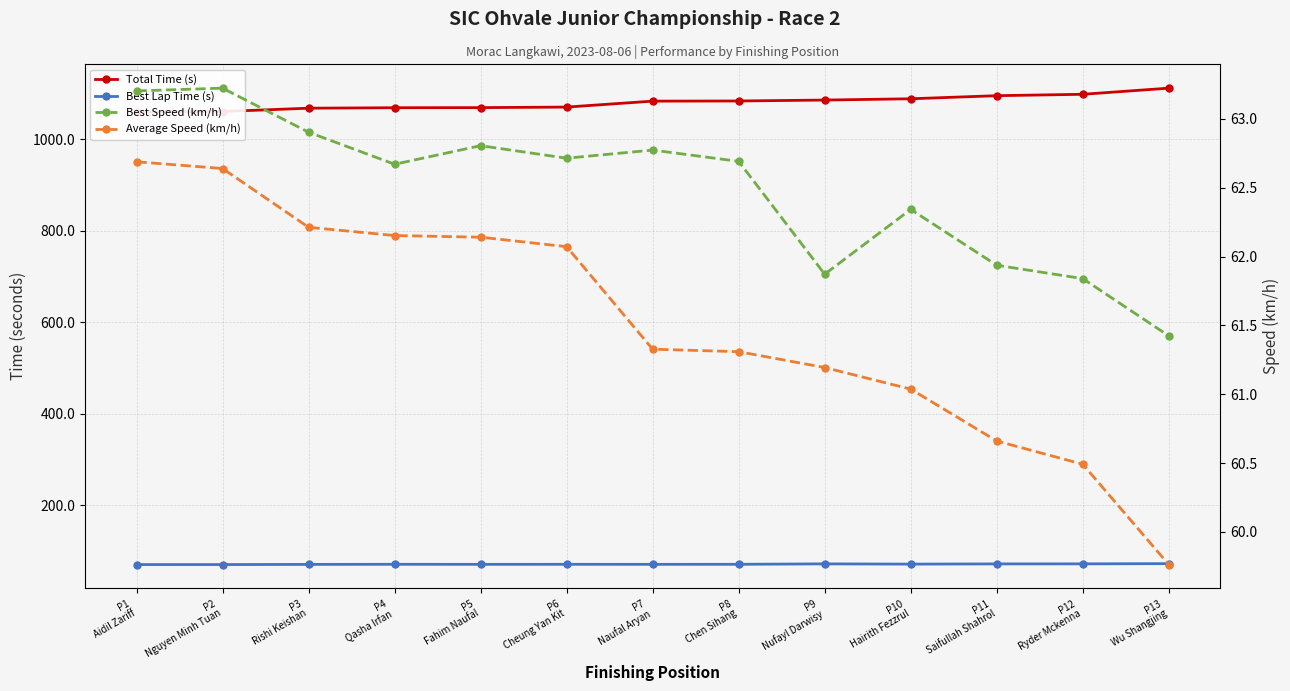

Reading left to right, what are all the values shown in this chart?

Total Time (s): P1
Aidil Zariff=1059.5	P2
Nguyen Minh Tuan=1060.3	P3
Rishi Keishan=1067.6	P4
Qasha Irfan=1068.6	P5
Fahim Naufal=1068.9	P6
Cheung Yan Kit=1070.1	P7
Naufal Aryan=1083.0	P8
Chen Sihang=1083.4	P9
Nufayl Darwisy=1085.4	P10
Hairith Fezzrul=1088.2	P11
Saifullah Shahrol=1095.0	P12
Ryder Mckenna=1098.0	P13
Wu Shangjing=1111.4
Best Lap Time (s): P1
Aidil Zariff=70.1	P2
Nguyen Minh Tuan=70.0	P3
Rishi Keishan=70.4	P4
Qasha Irfan=70.7	P5
Fahim Naufal=70.5	P6
Cheung Yan Kit=70.6	P7
Naufal Aryan=70.5	P8
Chen Sihang=70.6	P9
Nufayl Darwisy=71.6	P10
Hairith Fezzrul=71.0	P11
Saifullah Shahrol=71.5	P12
Ryder Mckenna=71.6	P13
Wu Shangjing=72.1
Best Speed (km/h): P1
Aidil Zariff=63.2	P2
Nguyen Minh Tuan=63.2	P3
Rishi Keishan=62.9	P4
Qasha Irfan=62.7	P5
Fahim Naufal=62.8	P6
Cheung Yan Kit=62.7	P7
Naufal Aryan=62.8	P8
Chen Sihang=62.7	P9
Nufayl Darwisy=61.9	P10
Hairith Fezzrul=62.3	P11
Saifullah Shahrol=61.9	P12
Ryder Mckenna=61.8	P13
Wu Shangjing=61.4
Average Speed (km/h): P1
Aidil Zariff=62.7	P2
Nguyen Minh Tuan=62.6	P3
Rishi Keishan=62.2	P4
Qasha Irfan=62.2	P5
Fahim Naufal=62.1	P6
Cheung Yan Kit=62.1	P7
Naufal Aryan=61.3	P8
Chen Sihang=61.3	P9
Nufayl Darwisy=61.2	P10
Hairith Fezzrul=61.0	P11
Saifullah Shahrol=60.7	P12
Ryder Mckenna=60.5	P13
Wu Shangjing=59.8